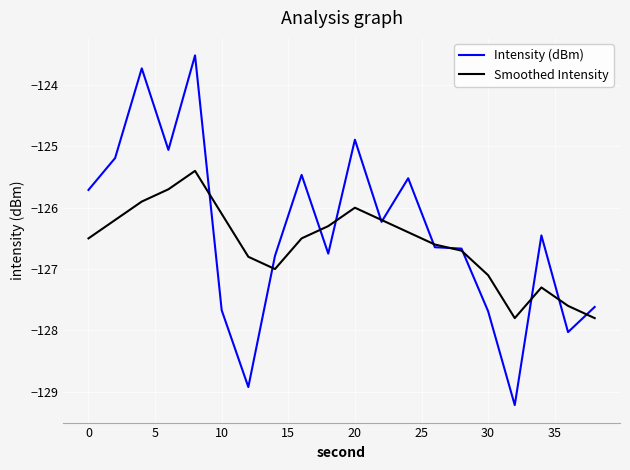

What is the smallest value displayed?

-129.2